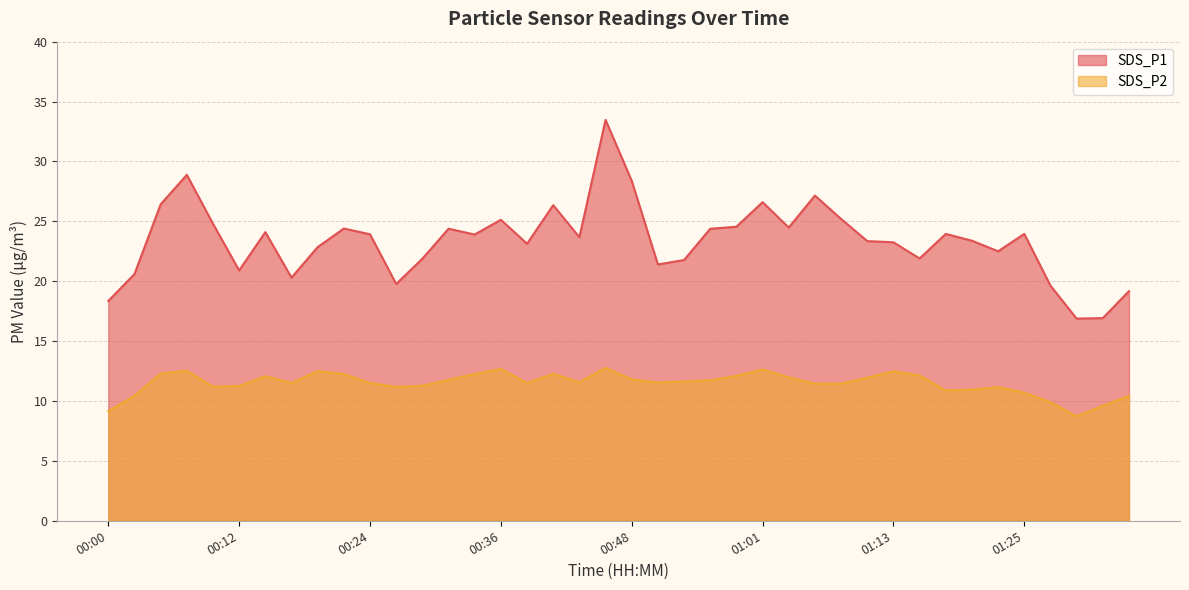

What is the sum of all SDS_P2 values?

459.1